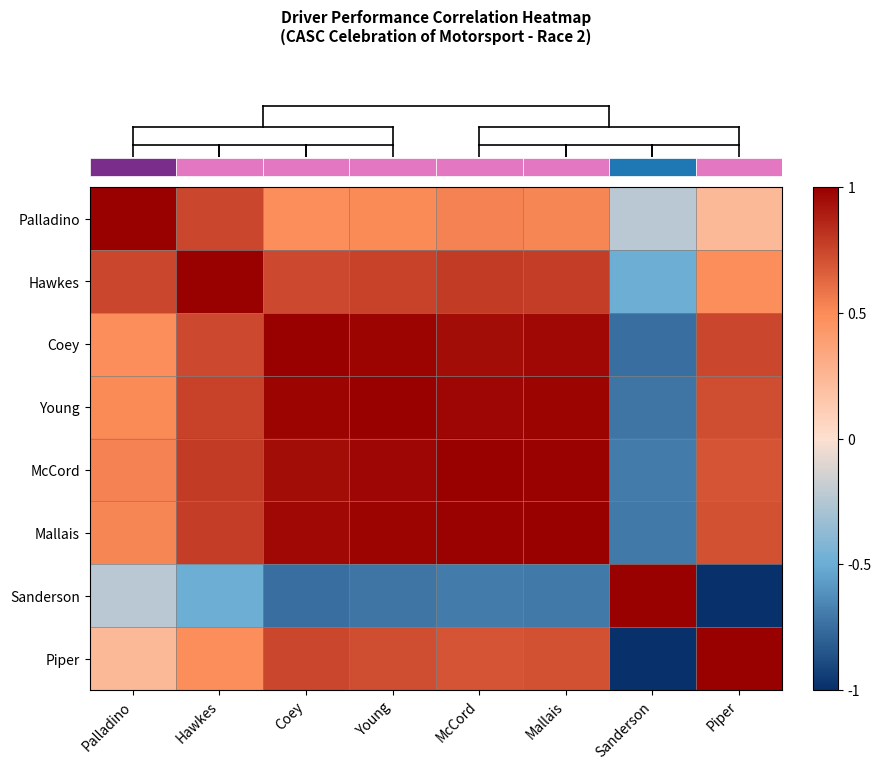

At which category is the sum across all series the highest?

McCord